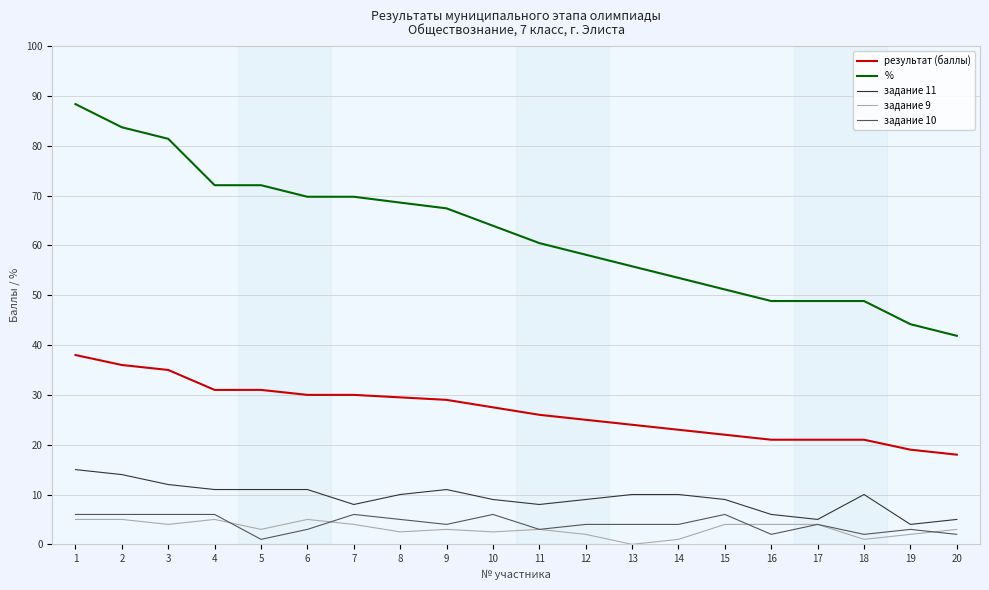

Which series has the largest range (max minus min)?

%